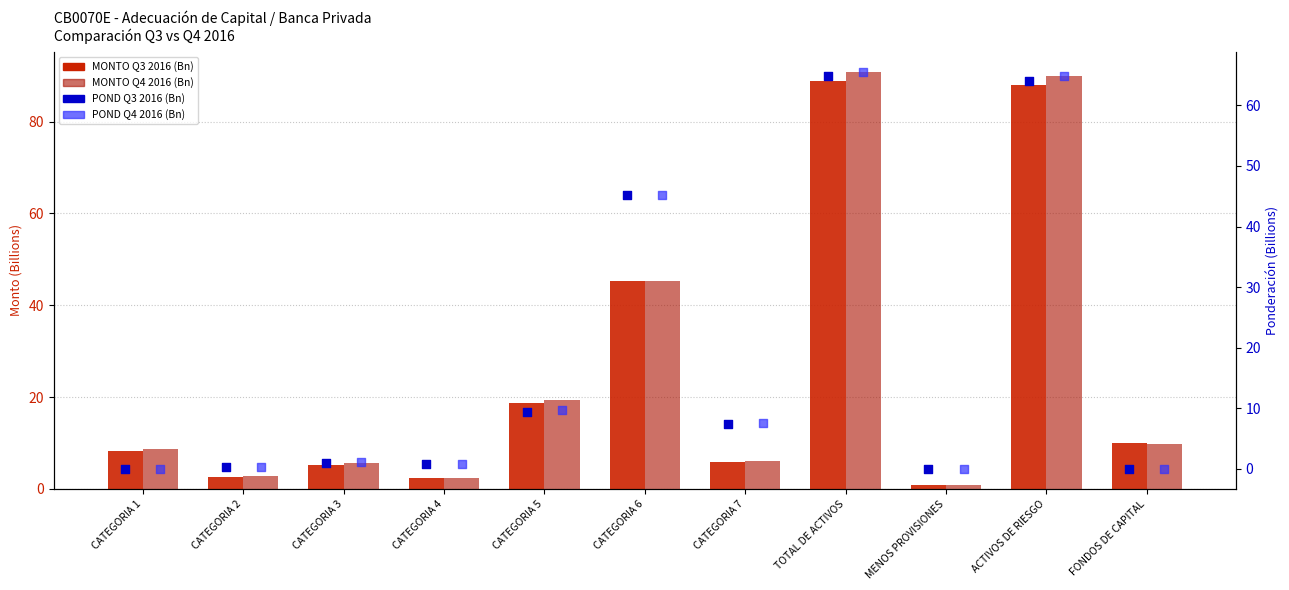

Which series has the largest total across all categories?

MONTO Q4 2016 (Bn)